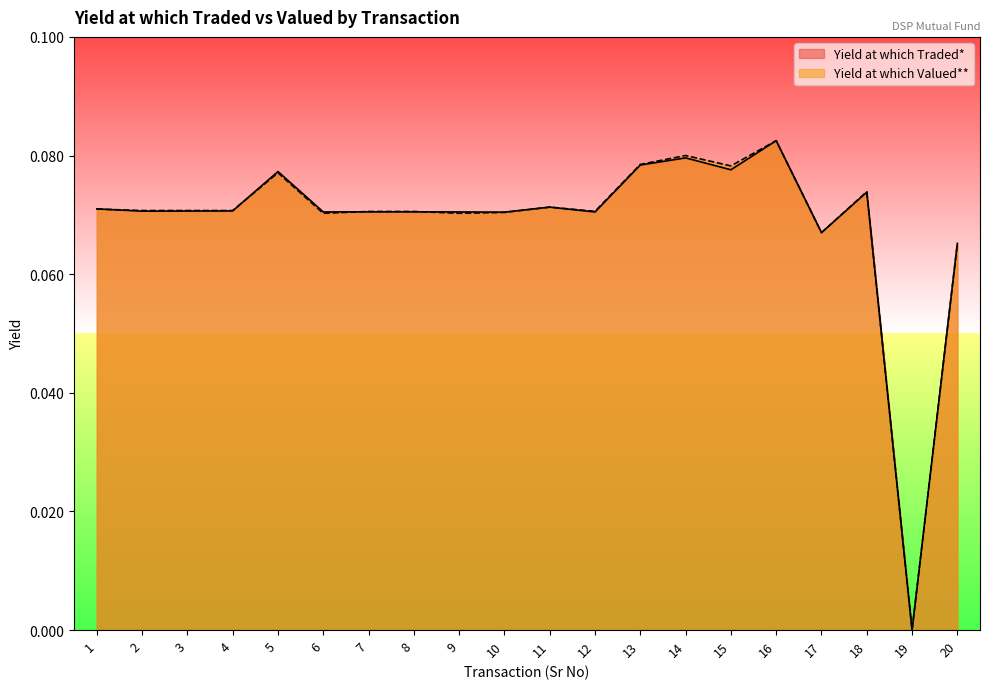

What is the sum of the Yield at which Valued** values at 19 and 8?

0.1